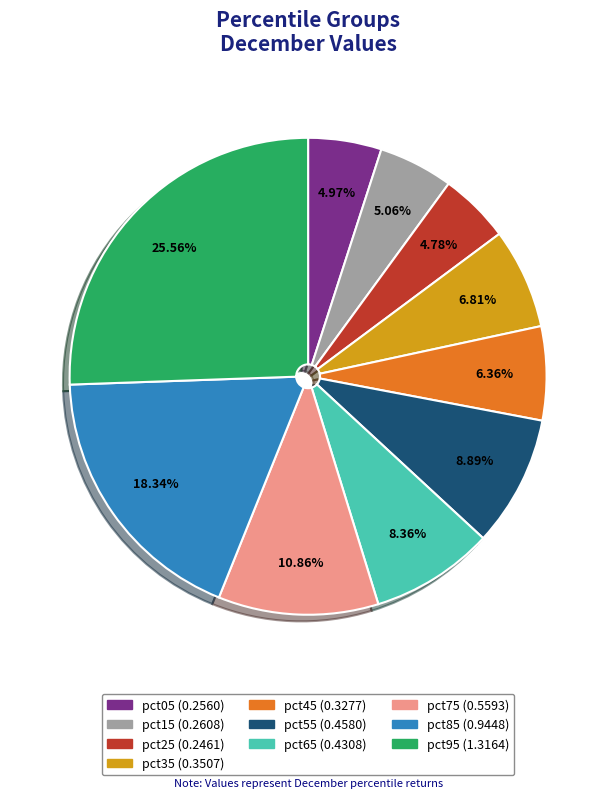

Between pct55 and pct15, which is larger?

pct55